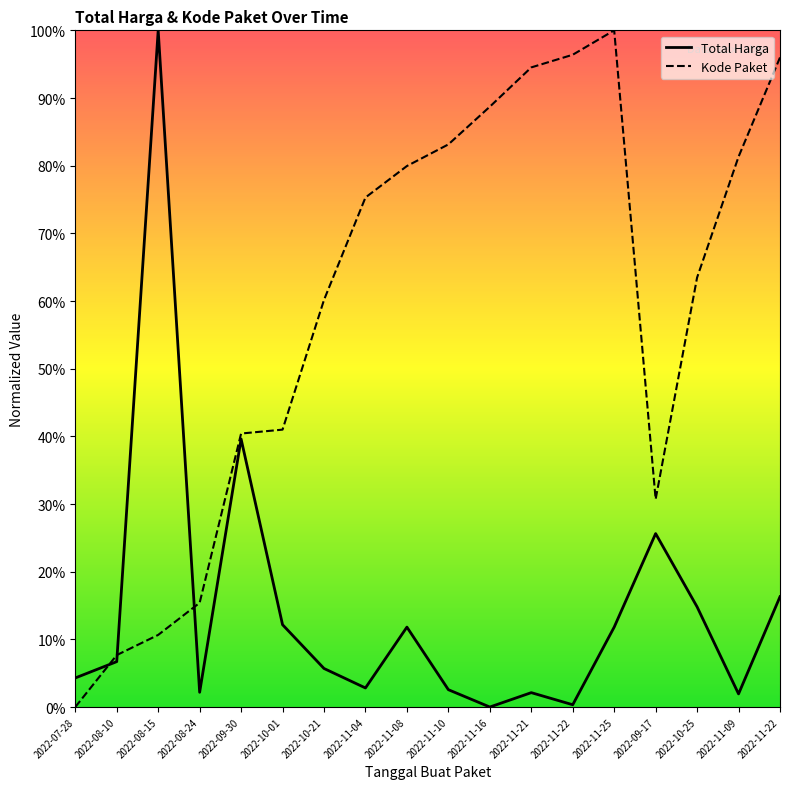

Reading right to left, list all the values displayed in this chart.

Total Harga: 16.3	1.9	14.8	25.6	11.8	0.3	2.1	0.0	2.6	11.8	2.8	5.7	12.2	39.6	2.2	100.0	6.7	4.3
Kode Paket: 96.0	81.3	63.5	30.7	100.0	96.4	94.5	88.7	83.1	79.9	75.3	60.2	41.0	40.4	15.4	10.7	7.7	0.0